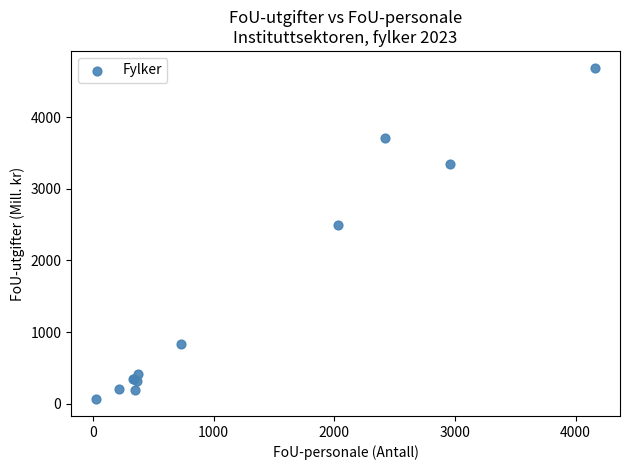

What Y value in the scatter plot is closest to 2377?

2502